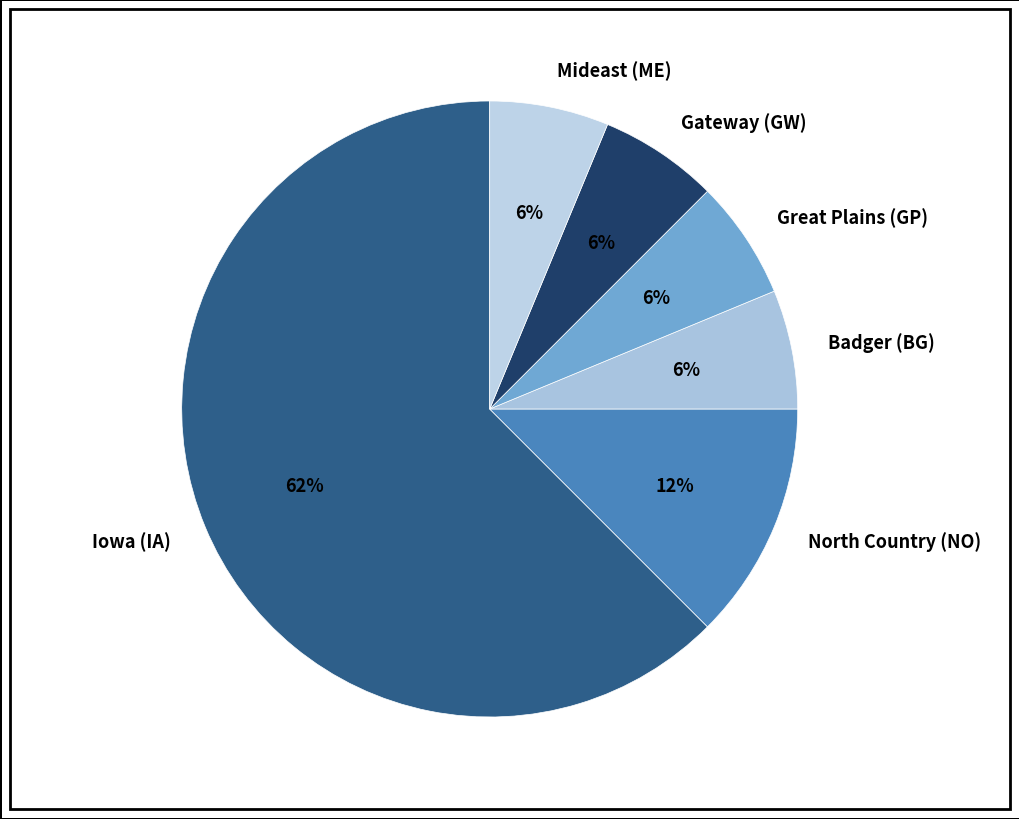

The Badger (BG) slice represents 6% of the pie. True or false?

True